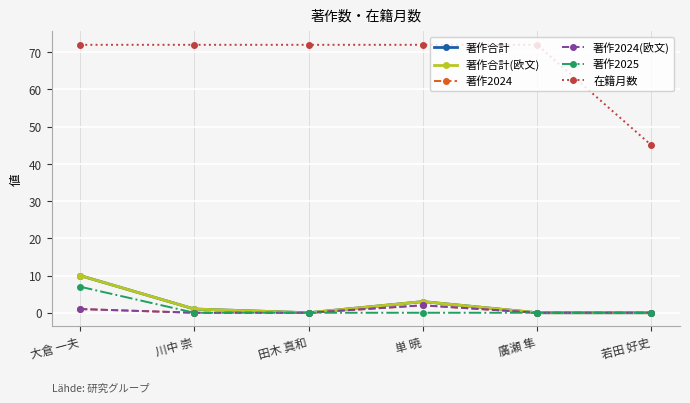

What is the total value across all series at 若田 好史?

45